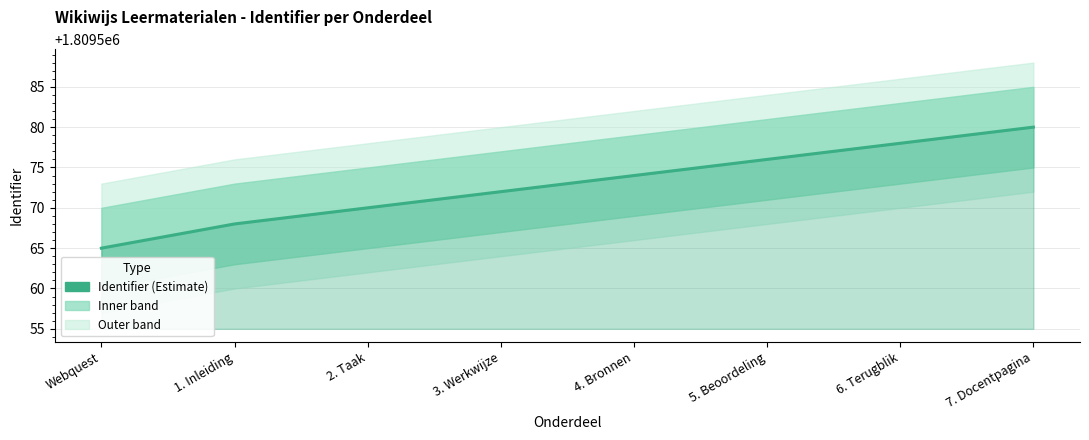

Reading left to right, extract all data points from this chart.

1809565	1809568	1809570	1809572	1809574	1809576	1809578	1809580